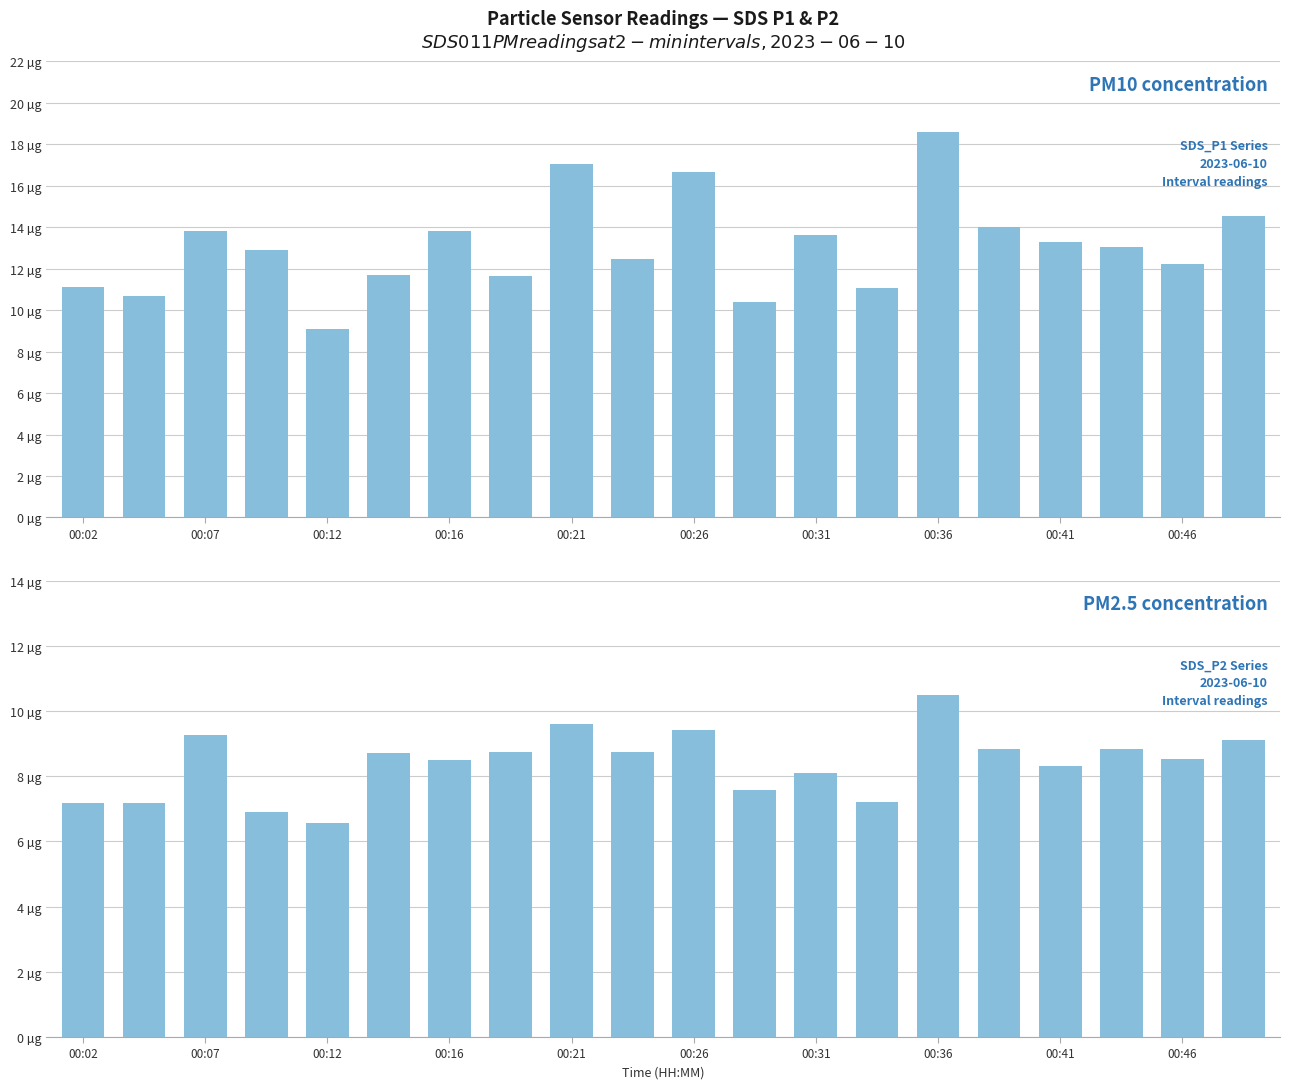

What is the highest value of the SDS_P1 series?

18.6